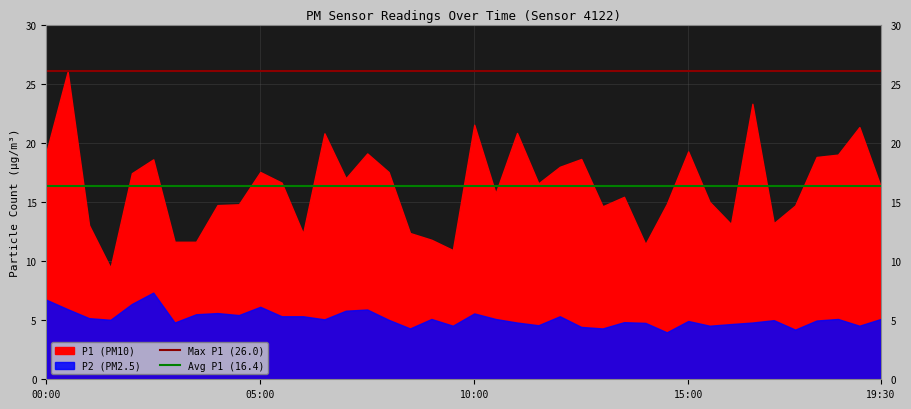

Where is Avg P1 (16.4) nearest to the value 16?

00:00